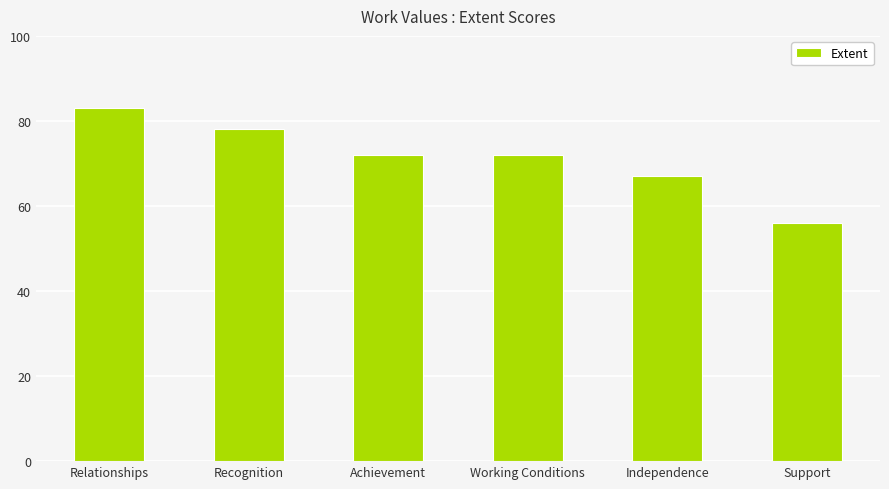

The value at Working Conditions is 38. True or false?

False